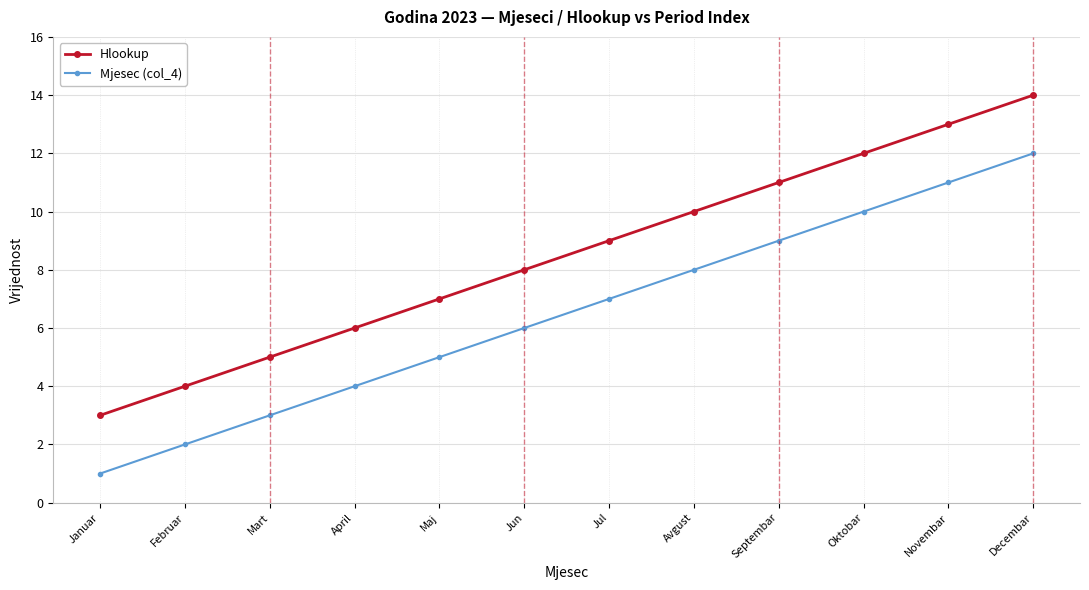

What is the minimum value shown in the chart?

1